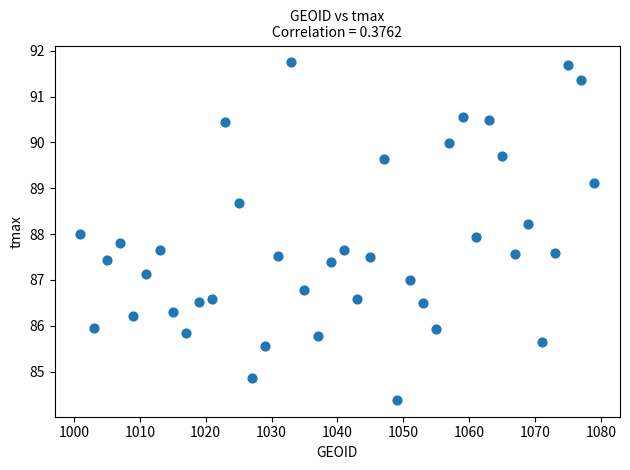

What is the range of X values (max minus min)?

78.0